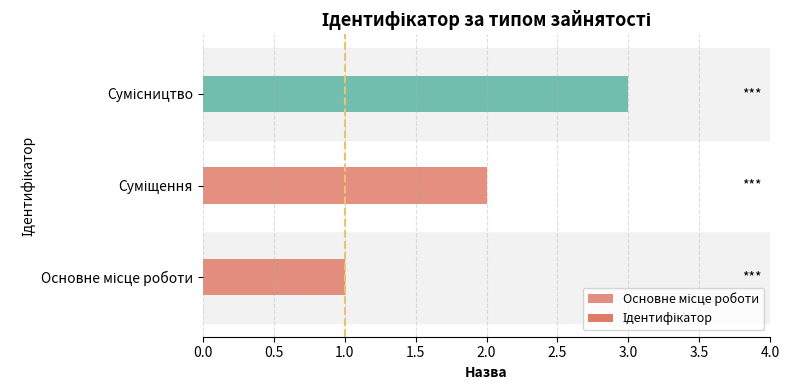

How many data points are less than 2?

1